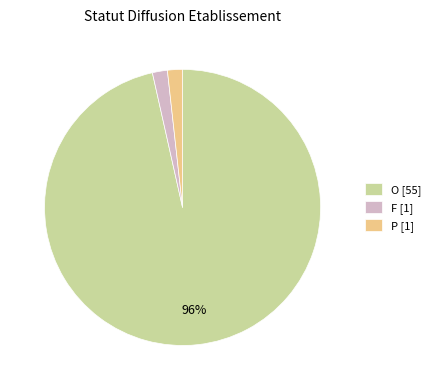

Is it true that F [1] is 2% of the pie?

True